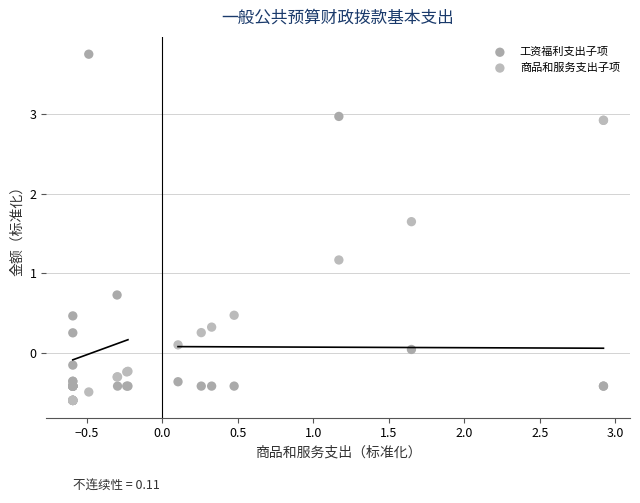

What are all the series names shown in the legend?

工资福利支出子项, 商品和服务支出子项